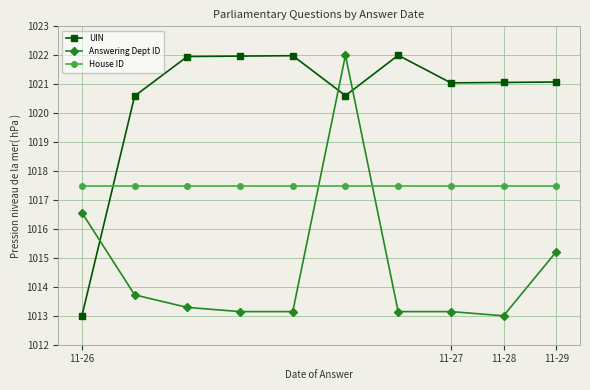

What is the minimum value for Answering Dept ID?

1013.0